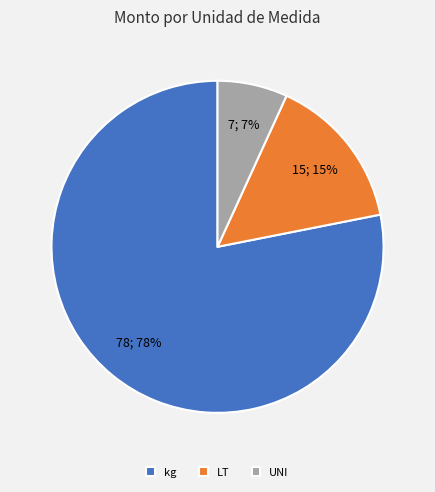

Between LT and UNI, which is larger?

LT